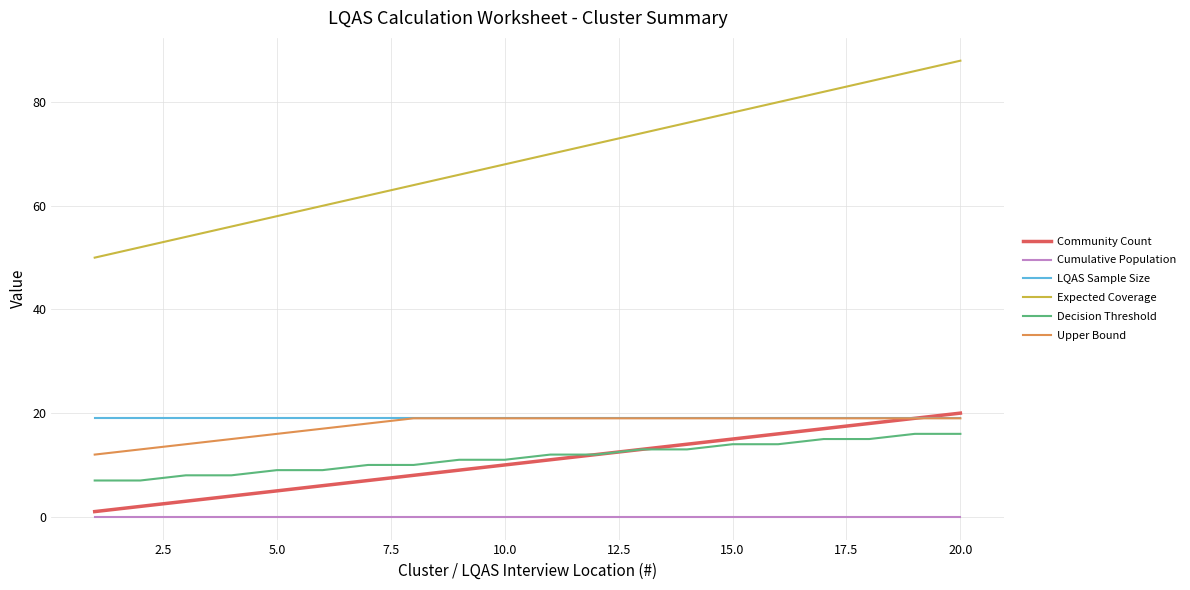

True or false: Expected Coverage and Community Count cross at least once.

False